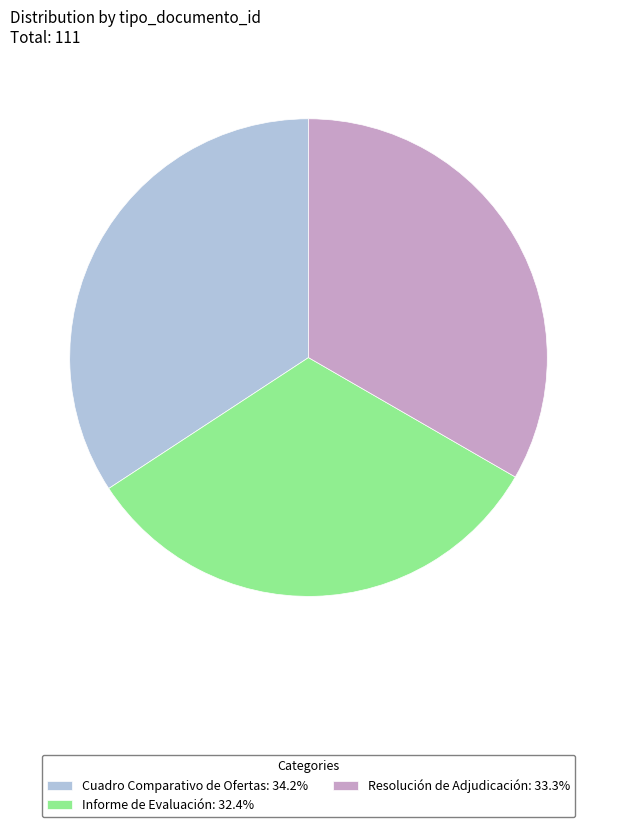

Rank the categories by value from lowest to highest.

Informe de Evaluación, Resolución de Adjudicación, Cuadro Comparativo de Ofertas